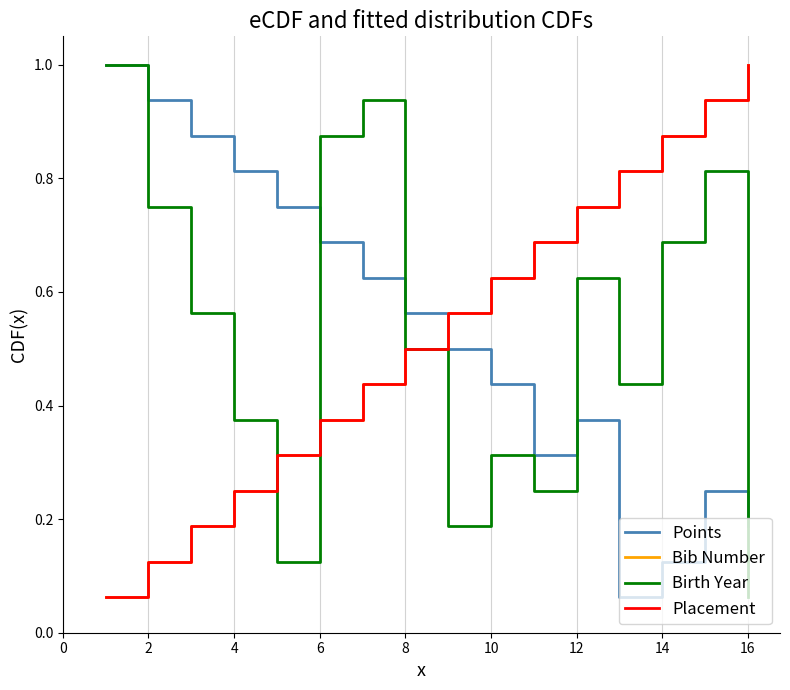

True or false: Bib Number has more than 1 points higher than both neighbors.

False